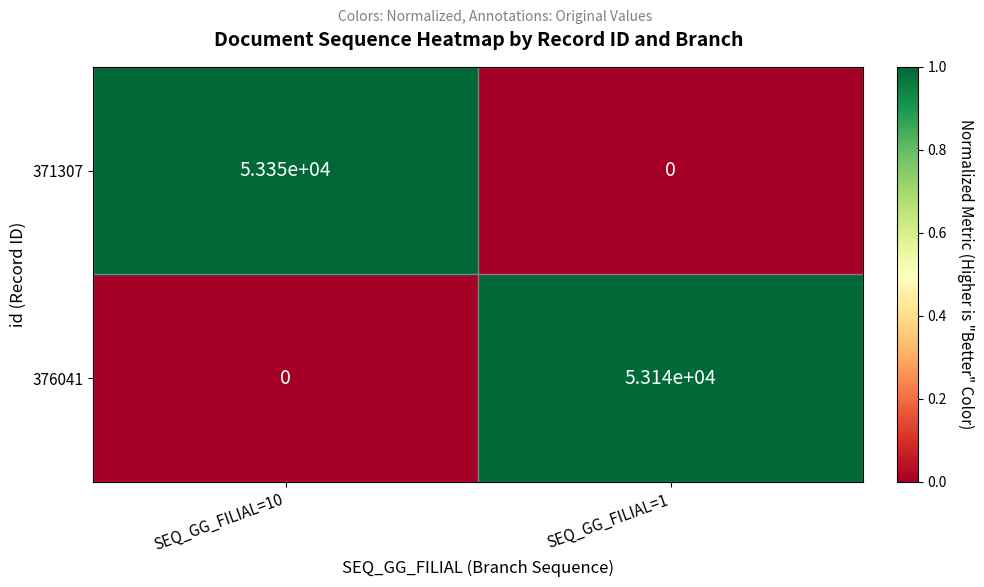

Rank the series by their maximum value, from lowest to highest.

376041, 371307